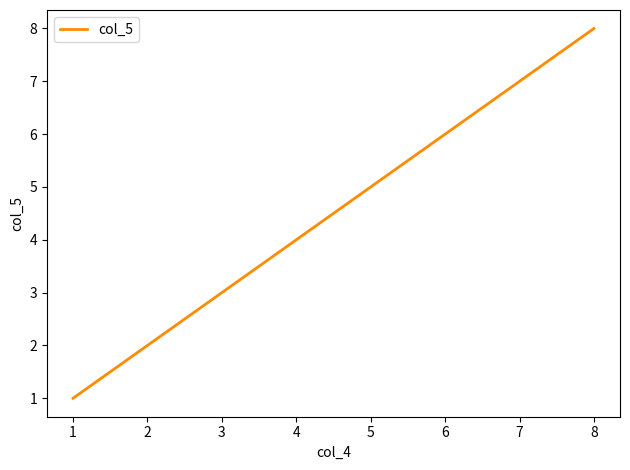

Which category has the highest value across all series?

8